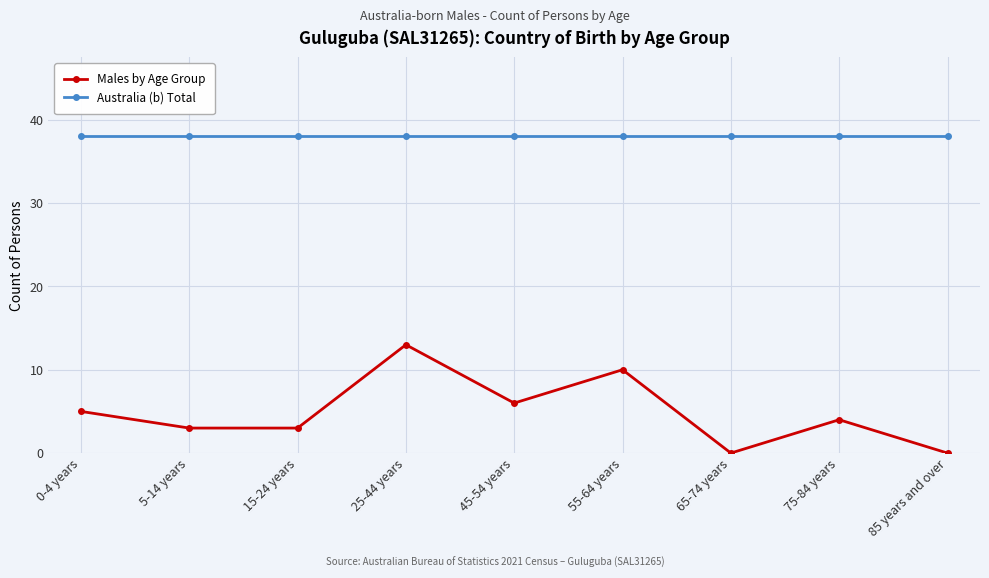

What is the greatest value displayed?

38